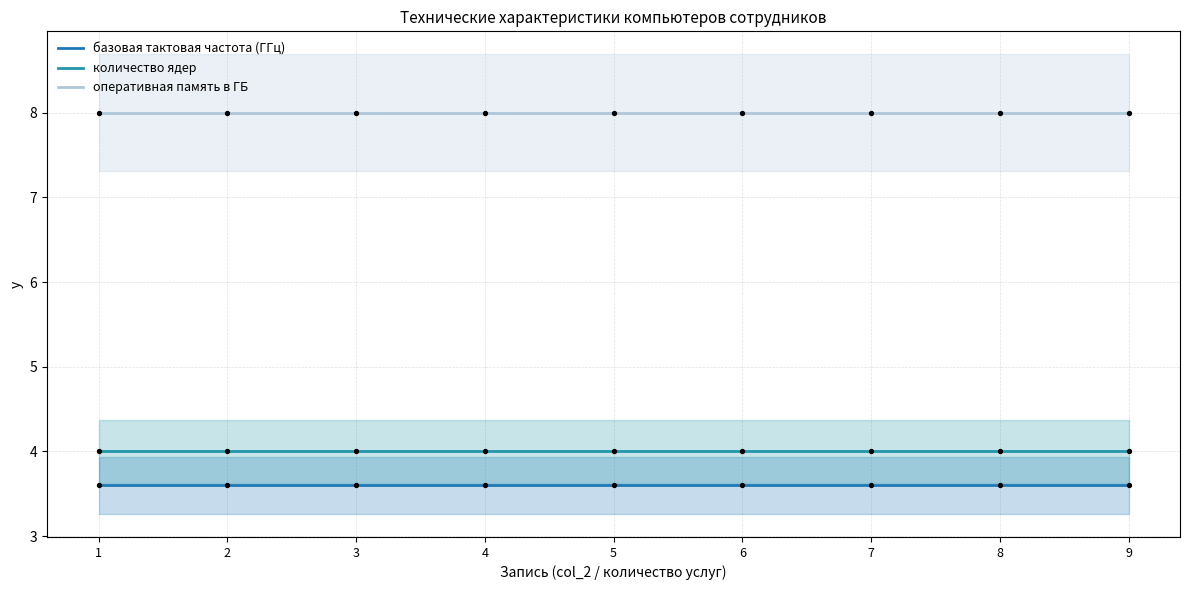

Which series has the largest Y range (max minus min)?

базовая тактовая частота (ГГц)